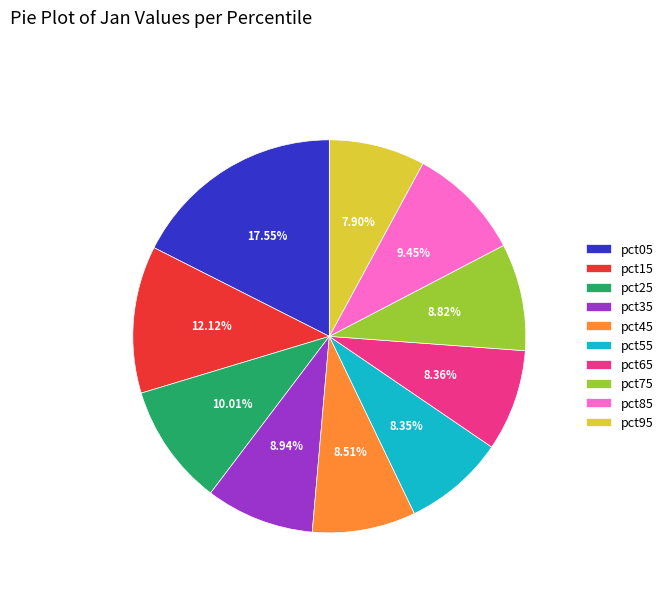

Do pct95 and pct05 together represent more than half of the pie?

No